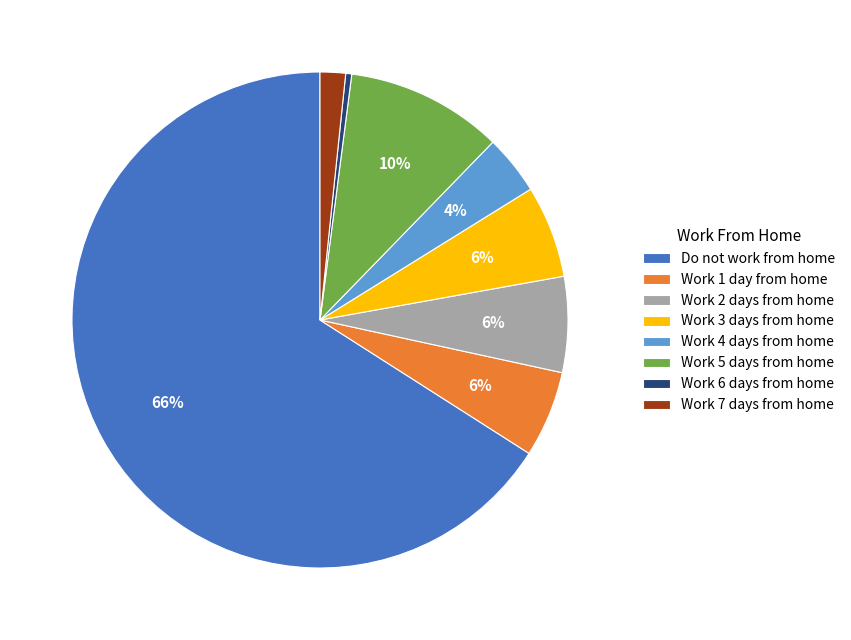

To the nearest percent, what is the combined percentage of Work 3 days from home and Work 4 days from home?

10%